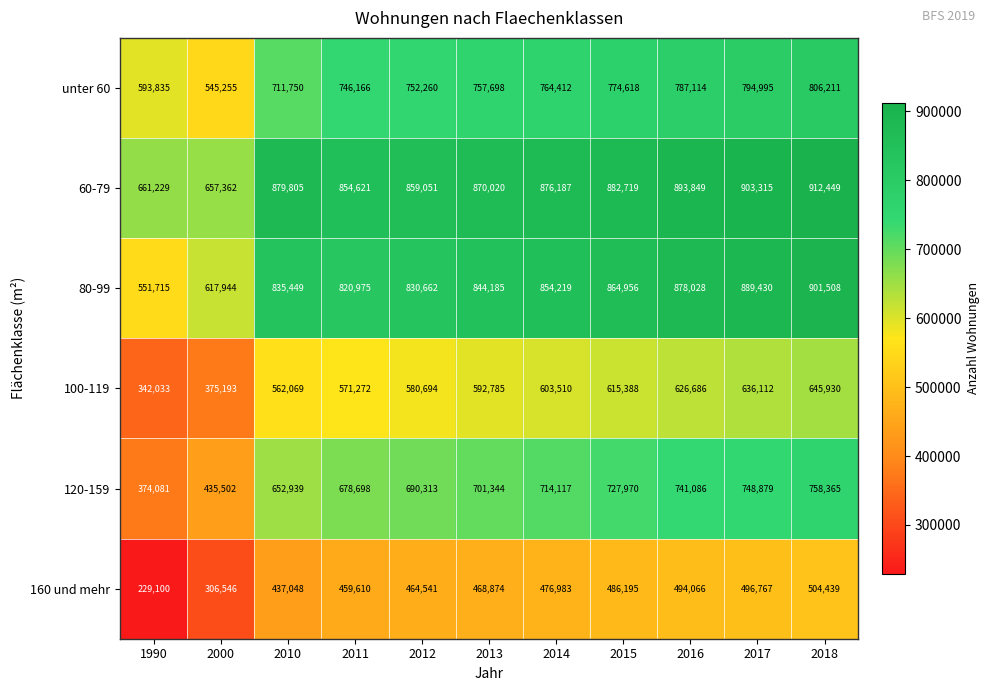

How many distinct data groups are displayed?

6